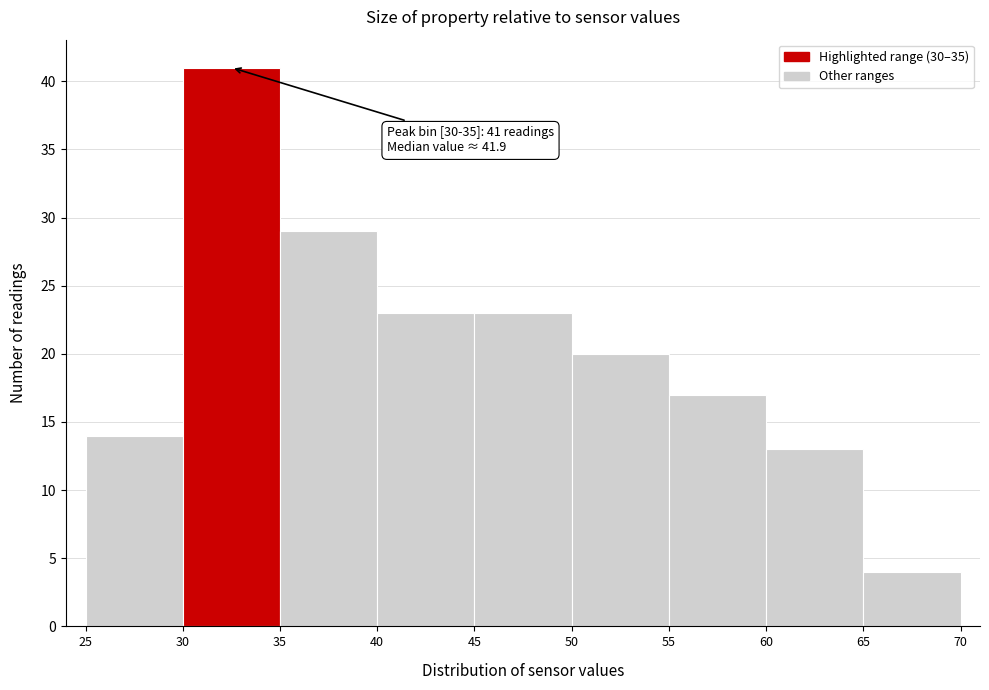

Which range on the x-axis has the tallest bar?

30 to 35